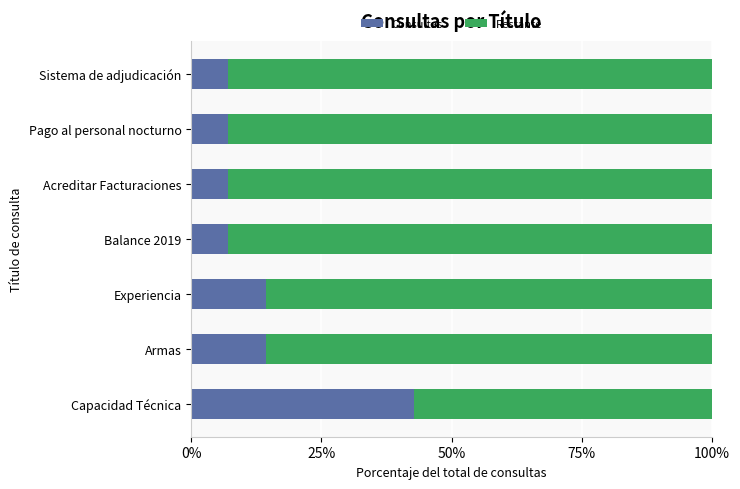

What is the total value across all series at Sistema de adjudicación?

100.0